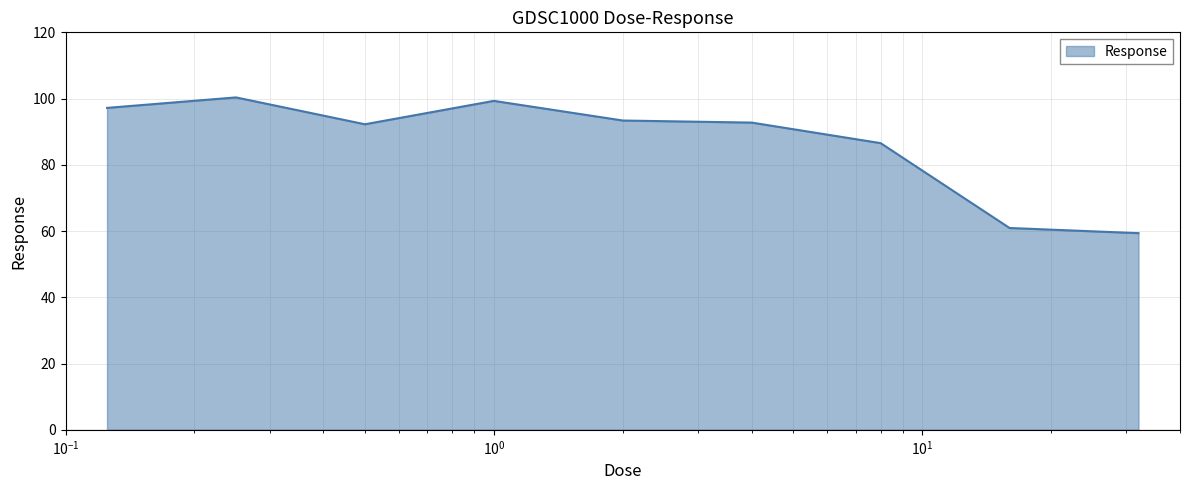

What is the difference between the maximum and minimum values?

41.0